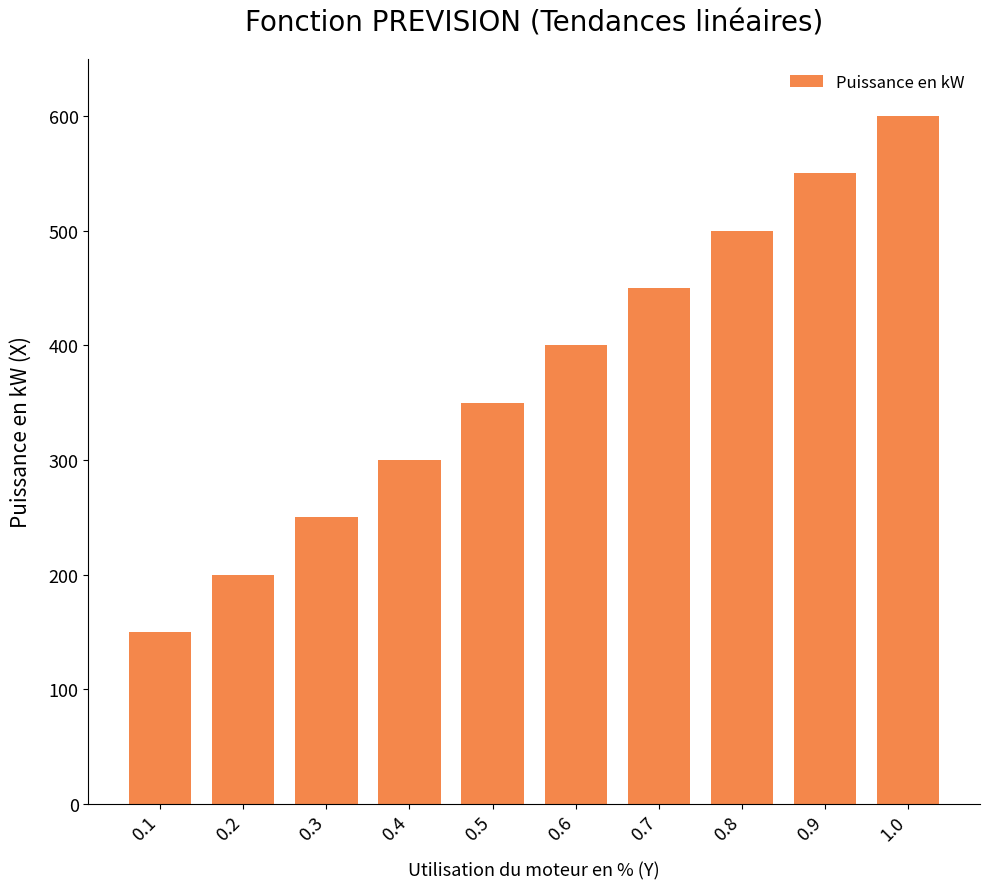

Rank the categories by value from lowest to highest.

0.1, 0.2, 0.3, 0.4, 0.5, 0.6, 0.7, 0.8, 0.9, 1.0